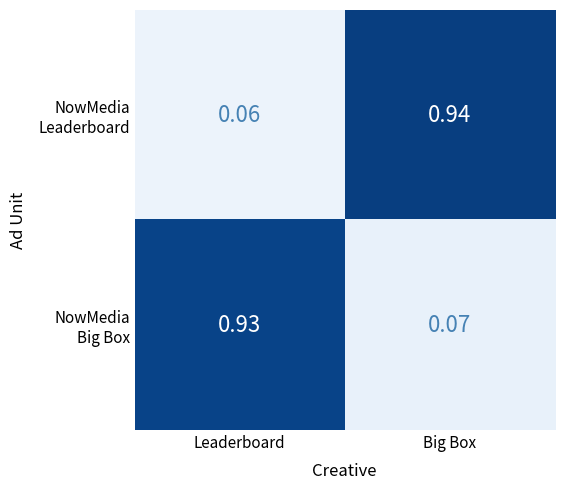

What is the total value across all series at Leaderboard?

1.0